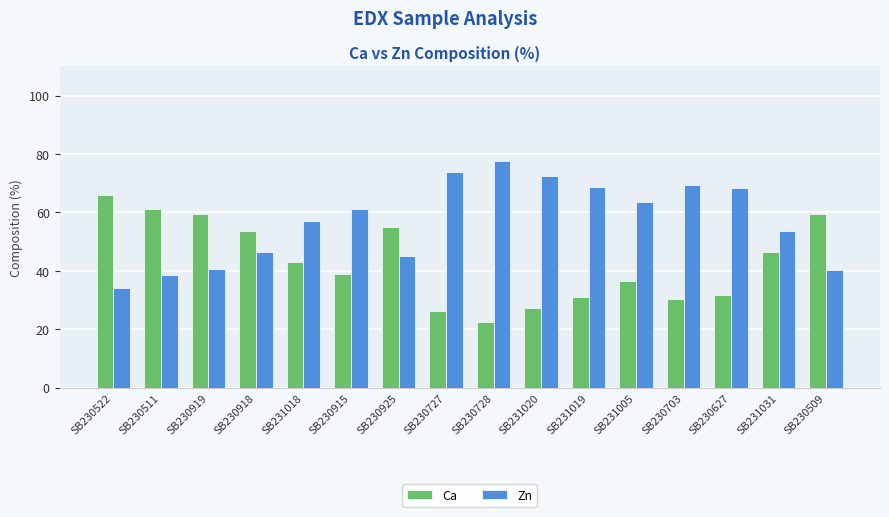

What is the lowest value of the Ca series?

22.4